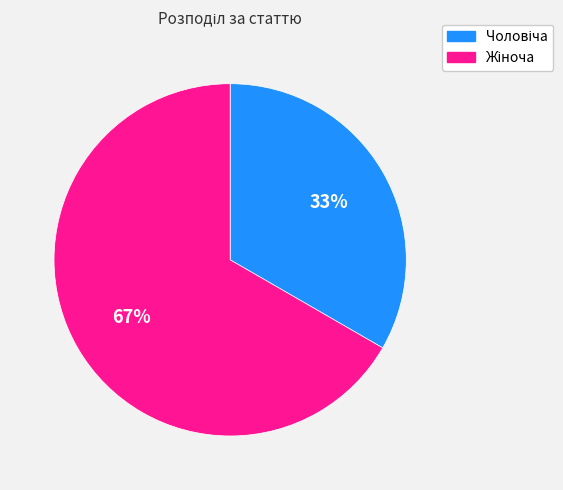

Is there a majority slice in this chart?

Yes